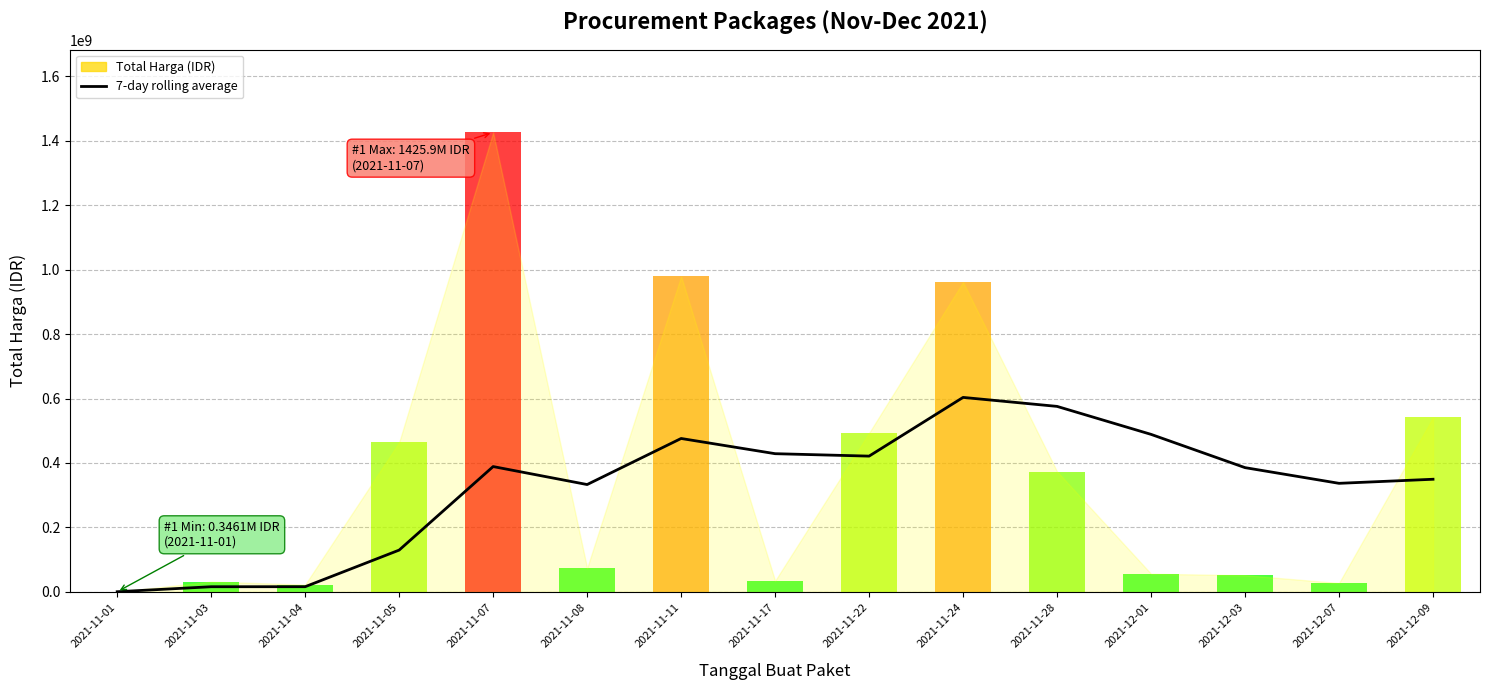

What is the average value?

329913601.7